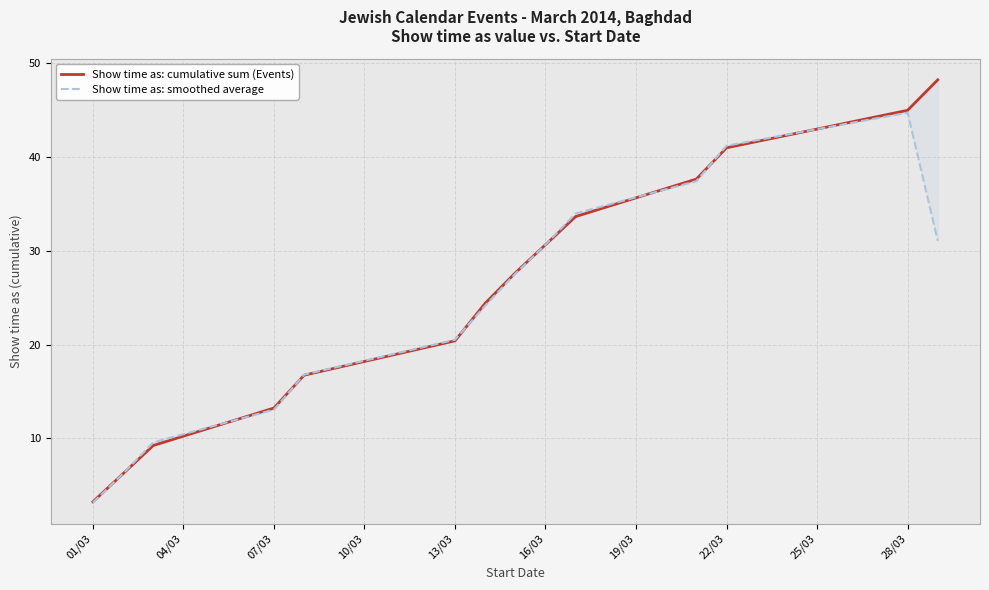

Reading left to right, extract all data points from this chart.

Show time as: cumulative sum (Events): 3.2	6.2	9.2	13.2	16.8	20.4	24.4	27.7	30.7	33.7	37.7	41.0	45.0	48.3
Show time as: smoothed average: 3.2	6.2	9.6	13.1	16.8	20.5	24.2	27.6	30.7	34.0	37.4	41.2	44.8	31.1